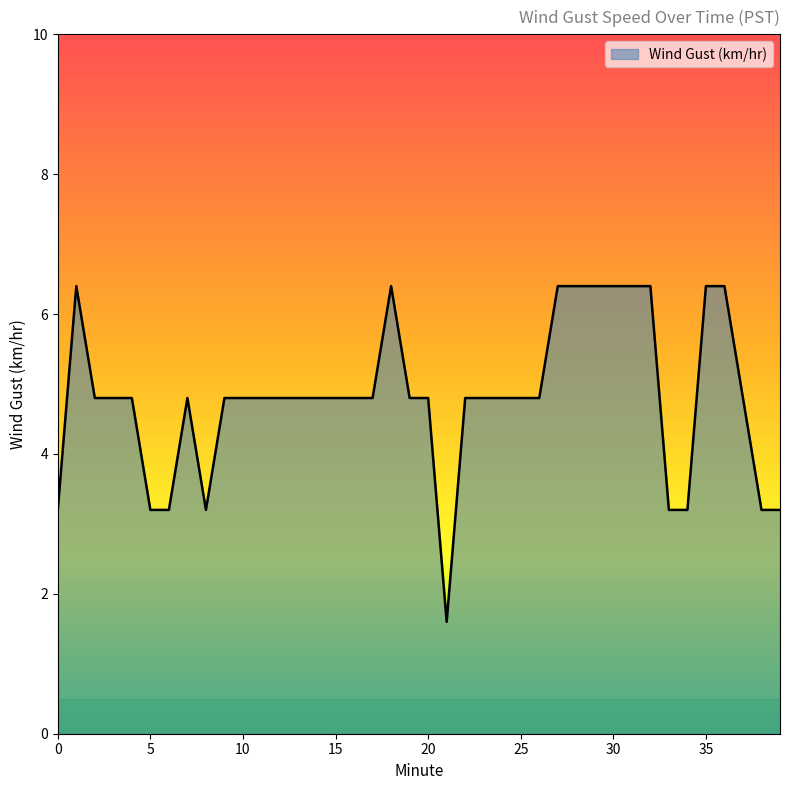

Count the number of categories in the chart.

40